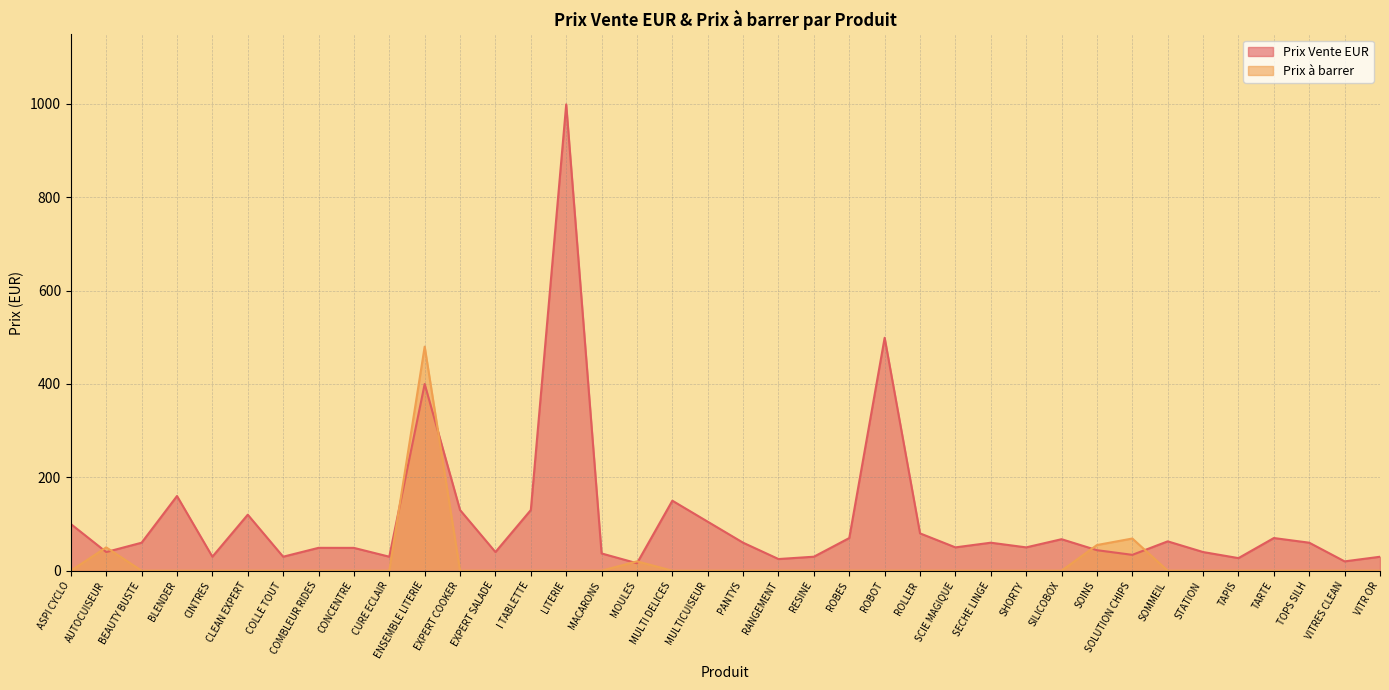

True or false: Prix à barrer has more than 0 points higher than both neighbors.

True